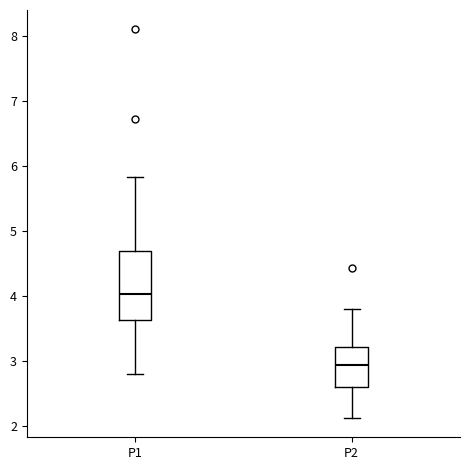

Reading left to right, transcribe this box plot: for each box, give where its median line is, the range the box spans, and where its two whiskers end, as read against the y-axis. The values are not printed on the chart, so give them approximately, as read against the axis.

P1: median 4.0, box 3.6 to 4.7, whiskers 2.8 to 5.8
P2: median 3.0, box 2.6 to 3.2, whiskers 2.1 to 3.8